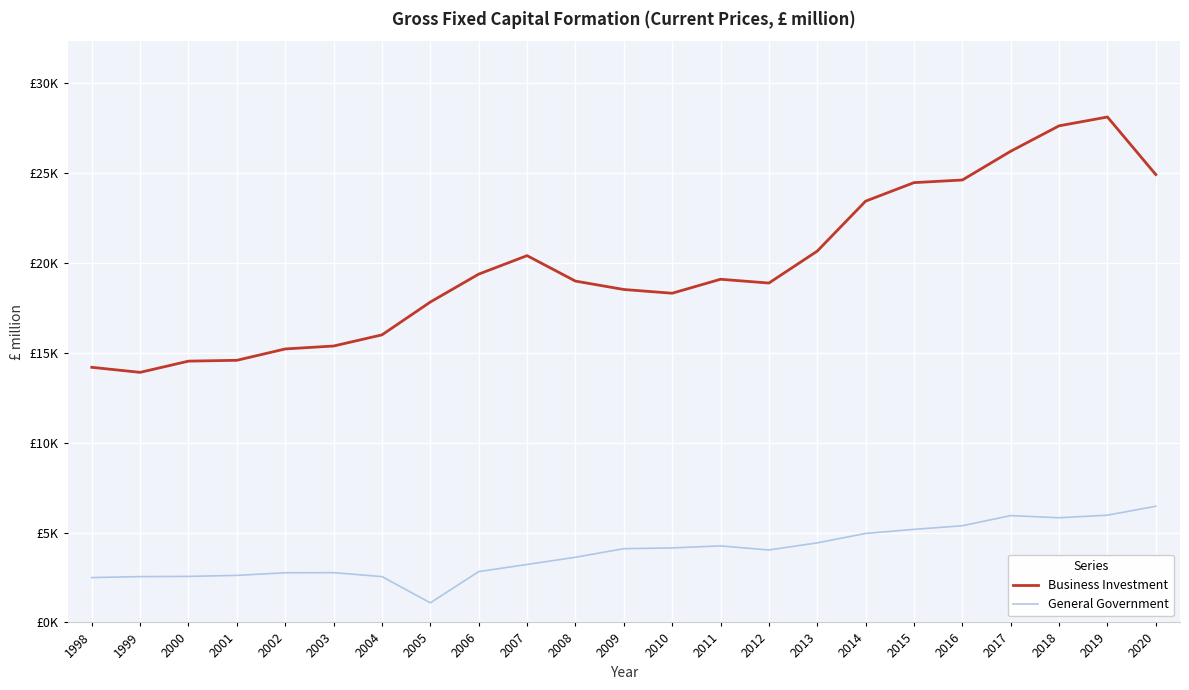

In Business Investment, how many points are higher than both neighbors (excluding endpoints)?

3